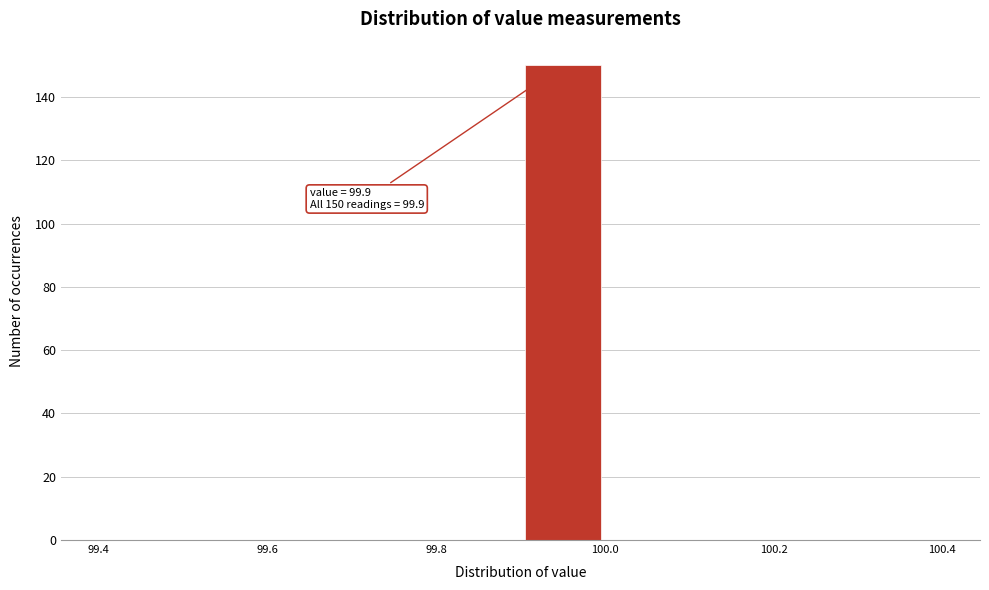

Over which range of the x-axis is the bar tallest?

99.9 to 100.0